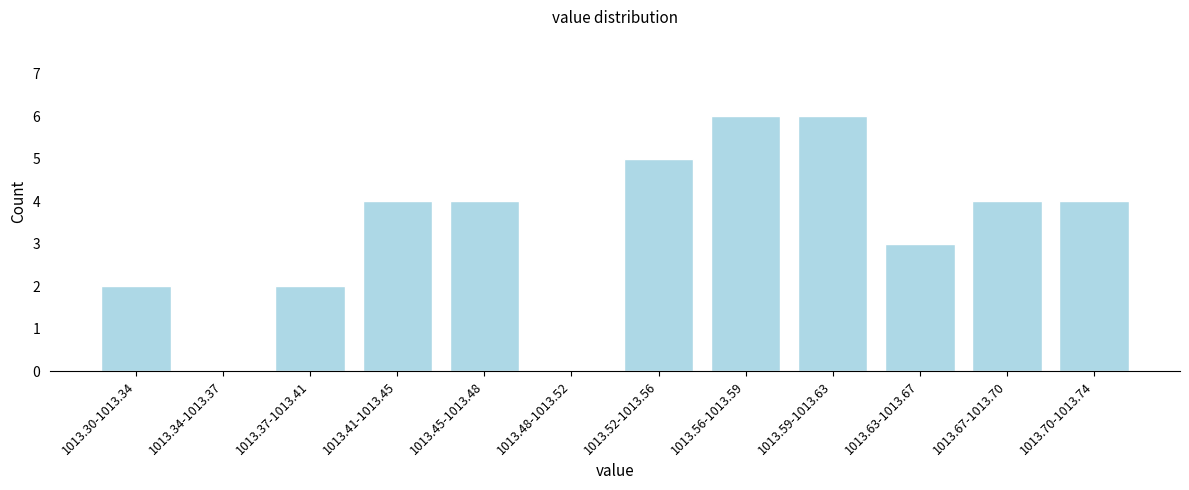

Reading left to right, transcribe all the data shown in this chart.

1013.30-1013.34=2	1013.34-1013.37=0	1013.37-1013.41=2	1013.41-1013.45=4	1013.45-1013.48=4	1013.48-1013.52=0	1013.52-1013.56=5	1013.56-1013.59=6	1013.59-1013.63=6	1013.63-1013.67=3	1013.67-1013.70=4	1013.70-1013.74=4